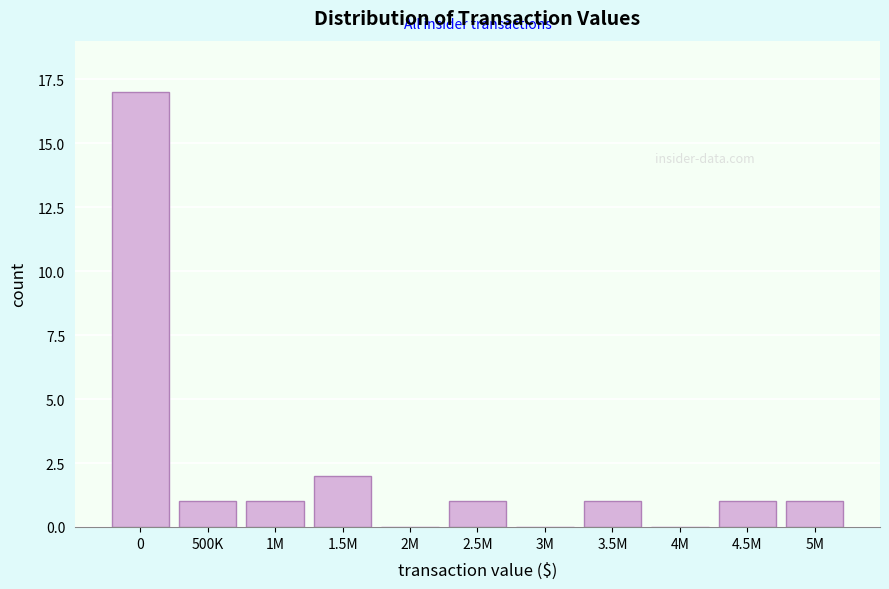

Reading left to right, what are all the values shown in this chart?

0=17	500K=1	1M=1	1.5M=2	2M=0	2.5M=1	3M=0	3.5M=1	4M=0	4.5M=1	5M=1